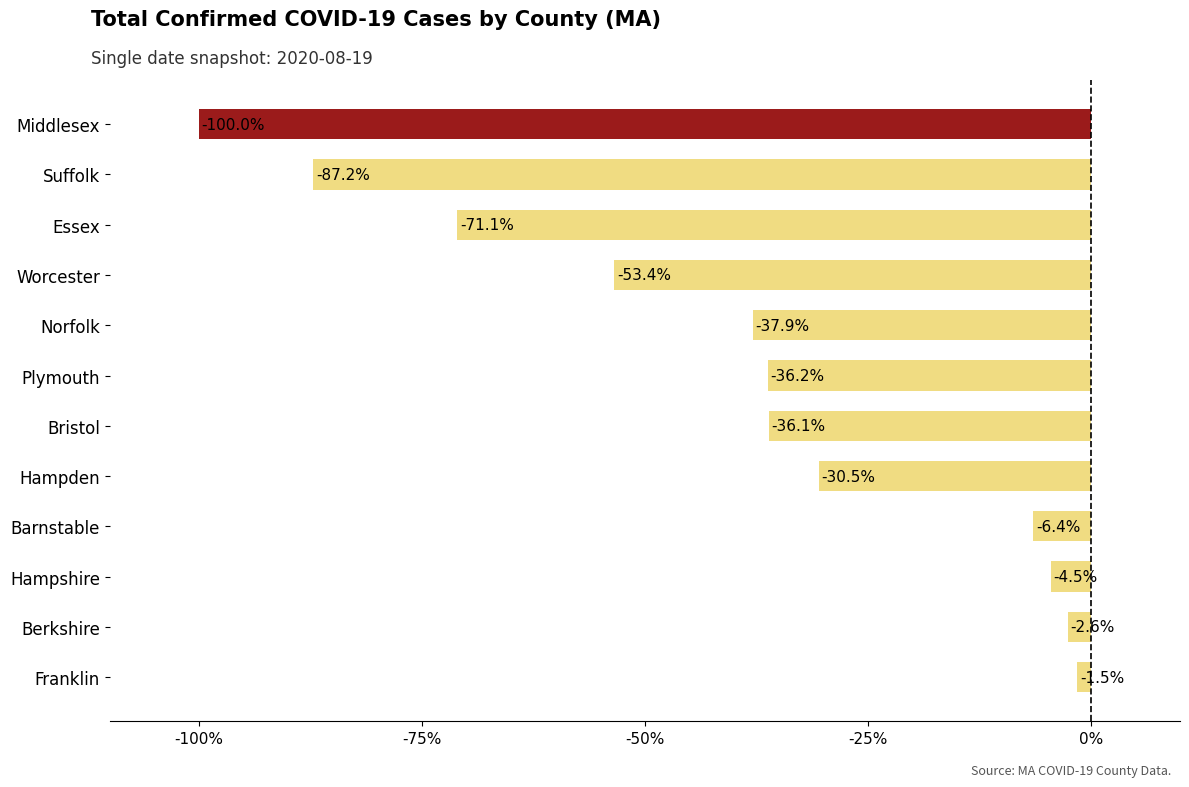

Reading bottom to top, transcribe all the data shown in this chart.

-1.5	-2.6	-4.5	-6.4	-30.5	-36.1	-36.2	-37.9	-53.4	-71.1	-87.2	-100.0